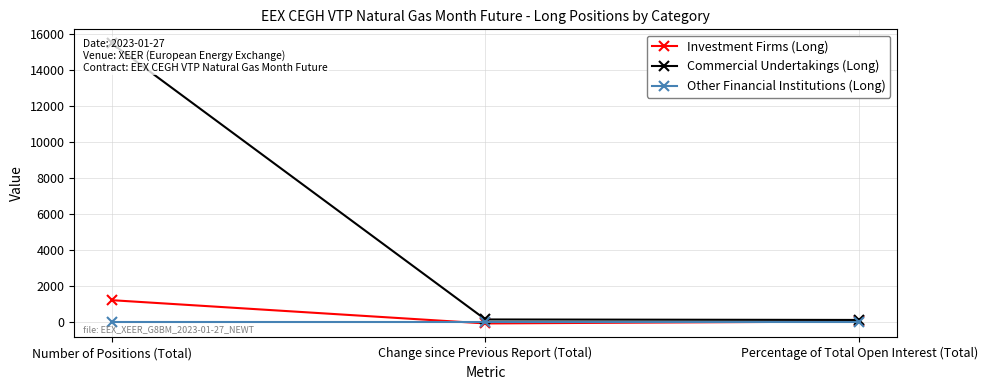

At which category does the chart reach its minimum across all series?

Change since Previous Report (Total)